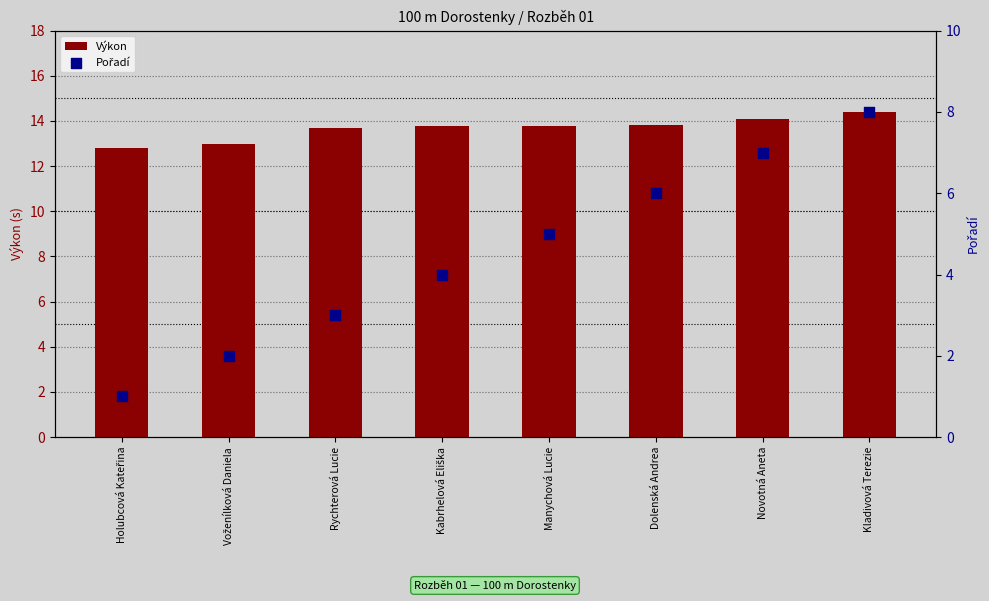

Which series reaches the minimum Y coordinate?

Pořadí